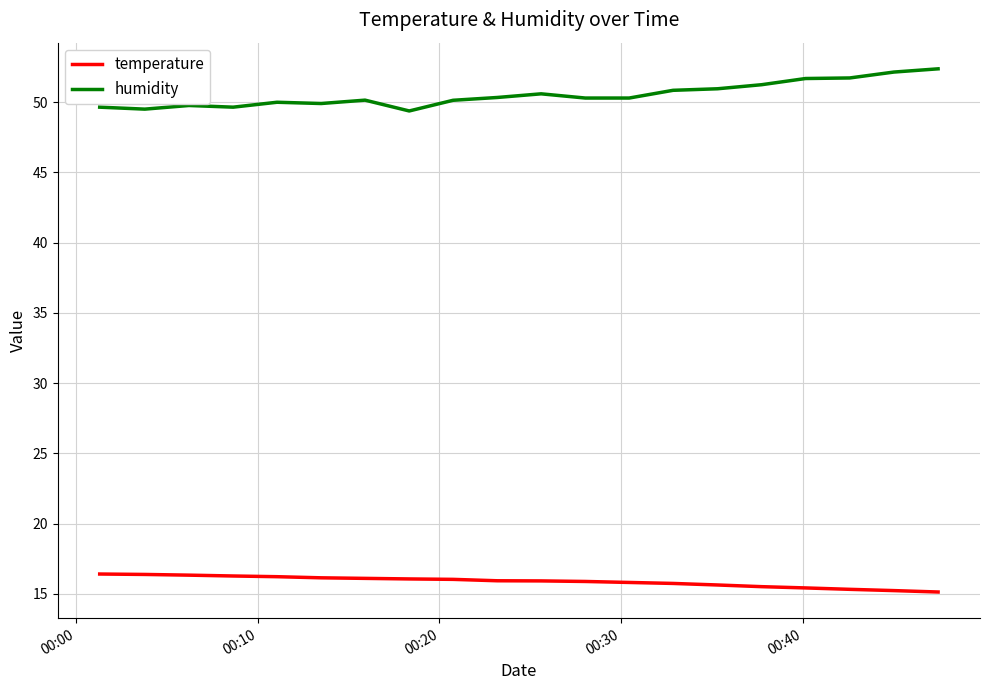

Which series has the widest spread of values?

humidity